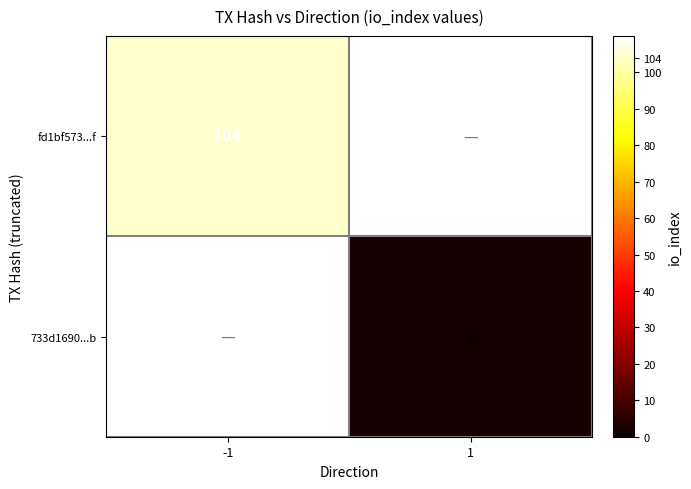

Is it true that 733d1690...b equals 1 at 1?

False